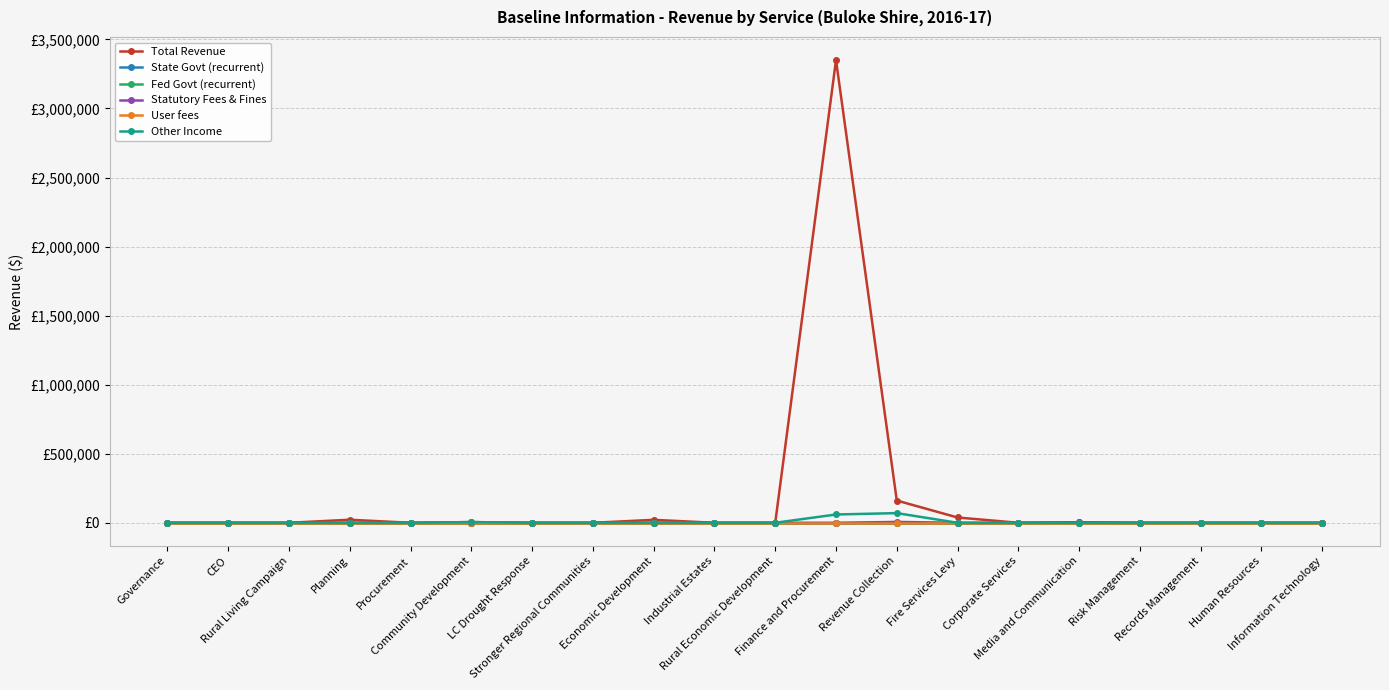

What is the sum of all Total Revenue values?

3601993